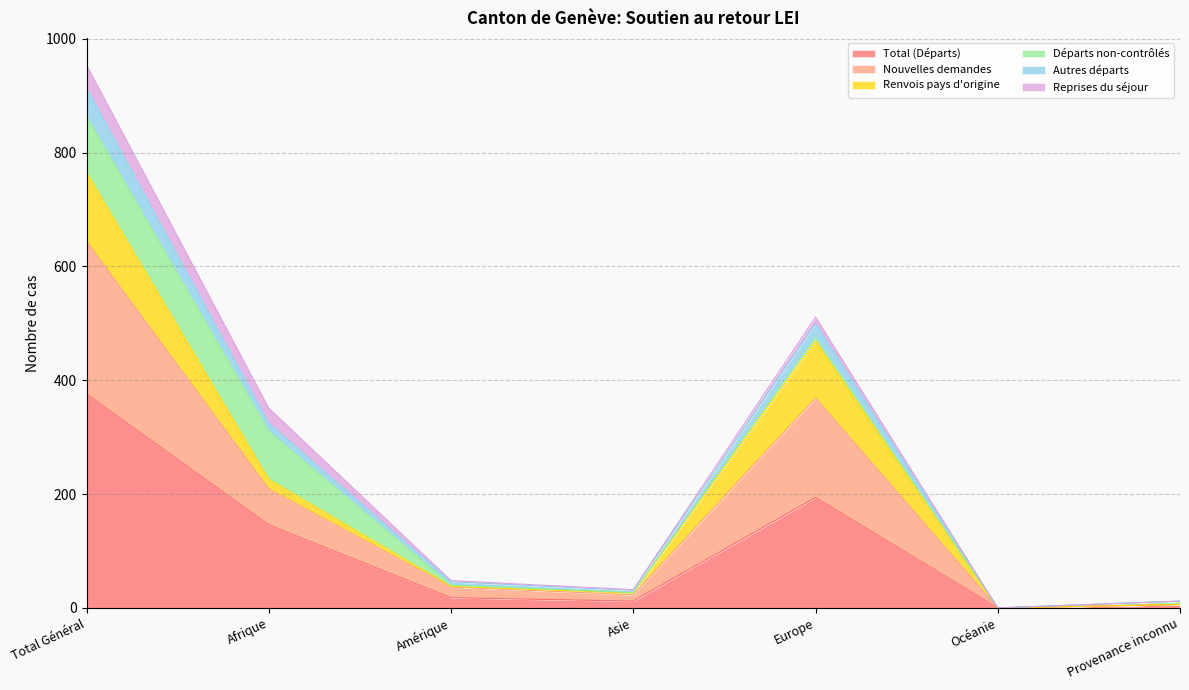

The Total (Départs) series shows -190 at Océanie. True or false?

False